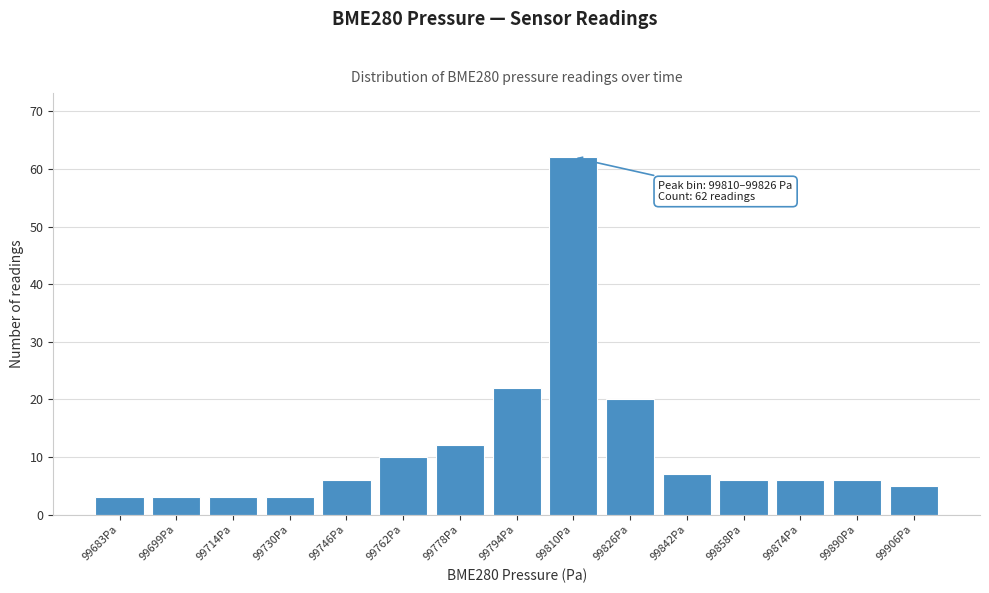

Reading left to right, list all the values displayed in this chart.

3	3	3	3	6	10	12	22	62	20	7	6	6	6	5